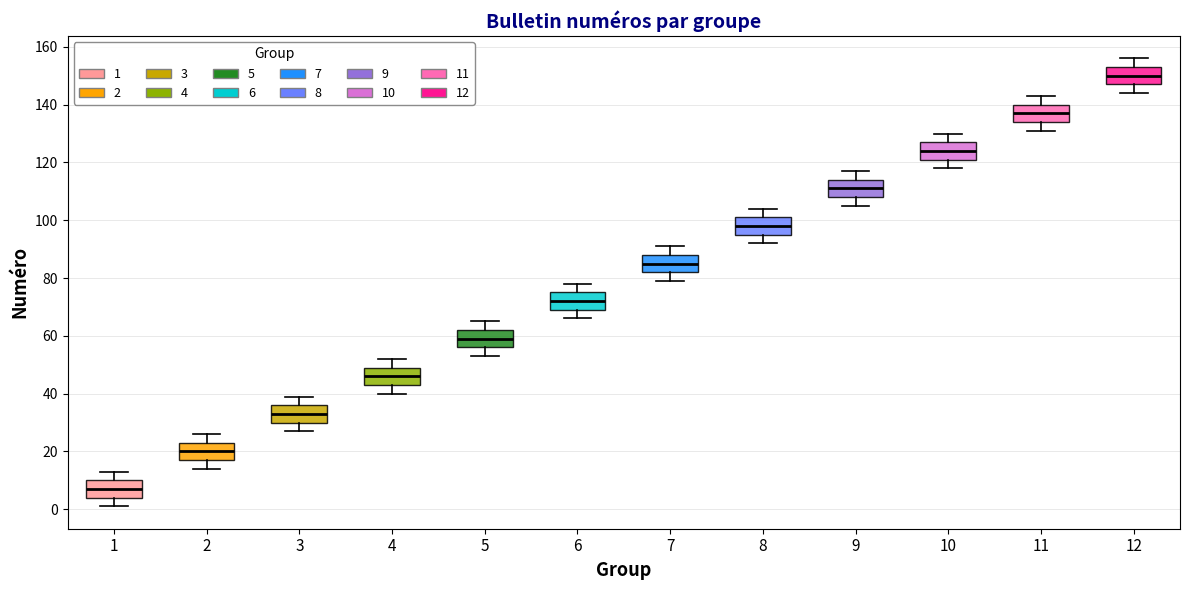

Reading left to right, read every box against the y-axis: the position of its median line, the range the box covers, and the ends of its whiskers. The values are not printed on the chart, so give them approximately, as read against the axis.

1: median 8, box 4 to 10, whiskers 2 to 14
2: median 20, box 18 to 24, whiskers 14 to 26
3: median 34, box 30 to 36, whiskers 28 to 40
4: median 46, box 44 to 50, whiskers 40 to 52
5: median 60, box 56 to 62, whiskers 54 to 66
6: median 72, box 70 to 76, whiskers 66 to 78
7: median 86, box 82 to 88, whiskers 80 to 92
8: median 98, box 96 to 102, whiskers 92 to 104
9: median 112, box 108 to 114, whiskers 106 to 118
10: median 124, box 122 to 128, whiskers 118 to 130
11: median 138, box 134 to 140, whiskers 132 to 144
12: median 150, box 148 to 154, whiskers 144 to 156